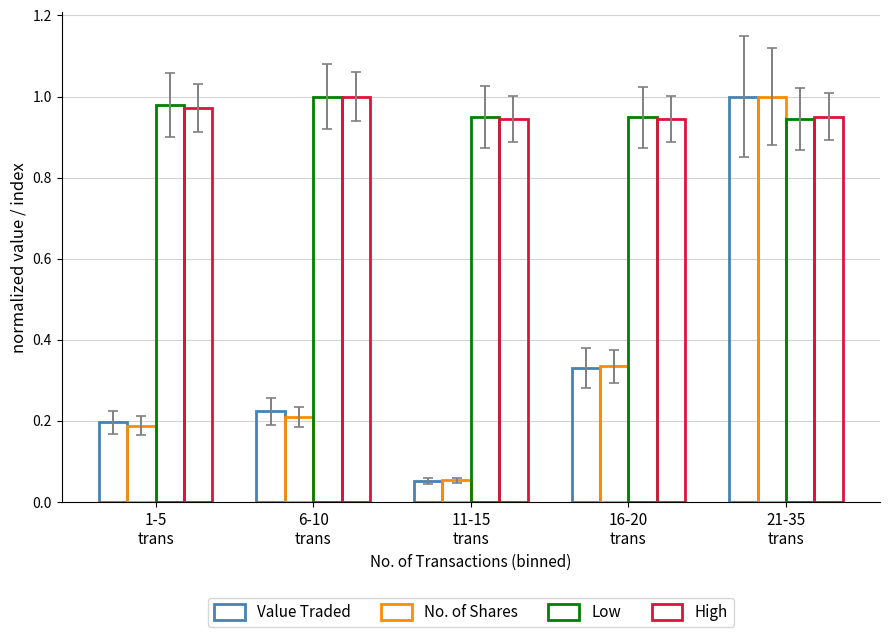

Which series has the largest range (max minus min)?

Value Traded